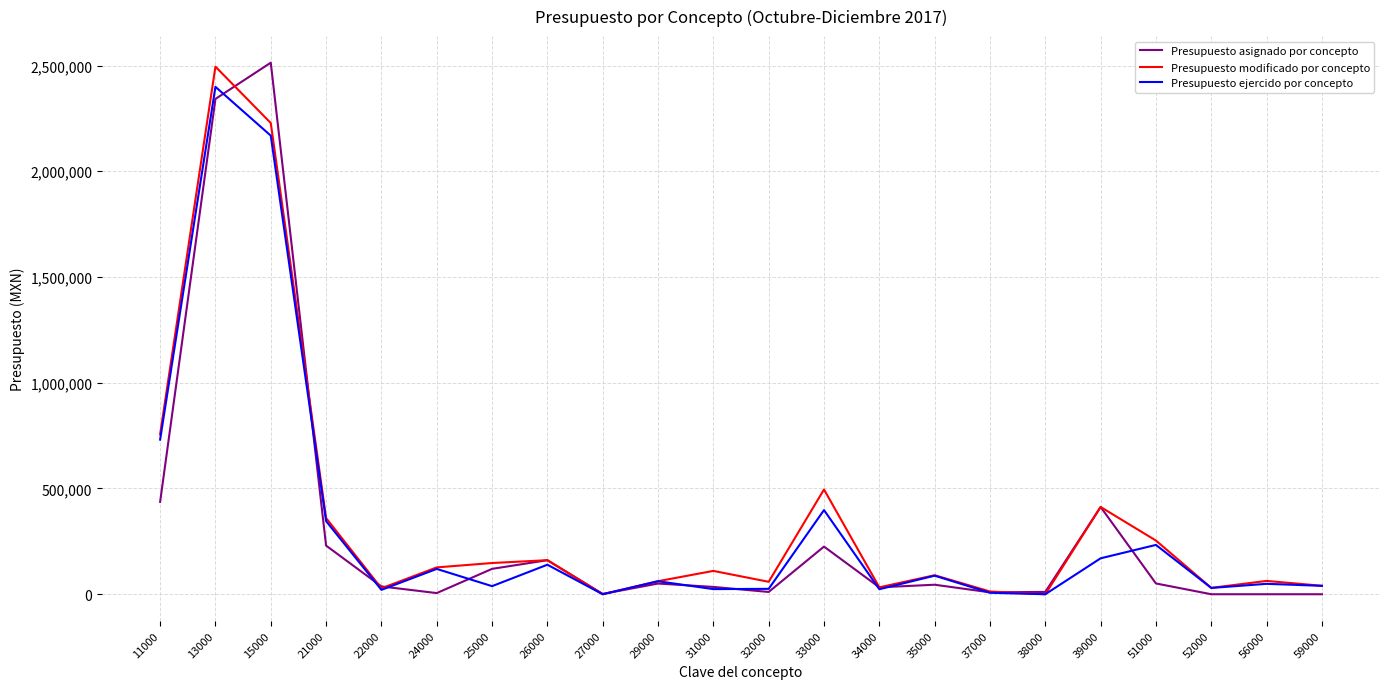

In Presupuesto asignado por concepto, how many points are higher than both neighbors (excluding endpoints)?

6